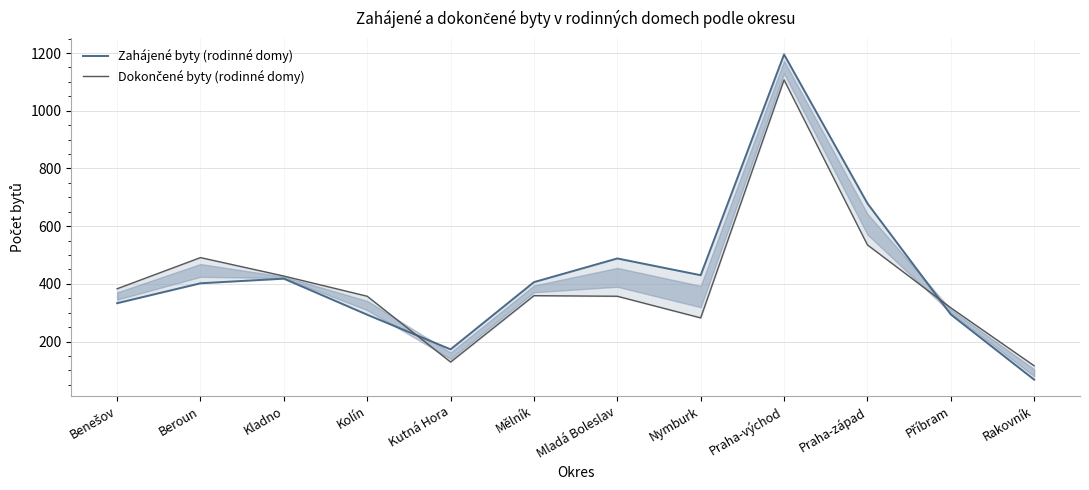

Where is Zahájené byty (rodinné domy) nearest to the value 631?

Praha-západ